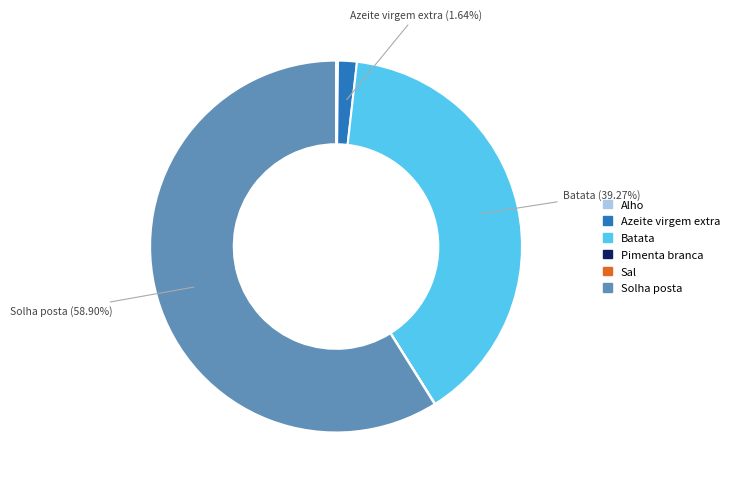

Is it true that Batata is 53% of the pie?

False